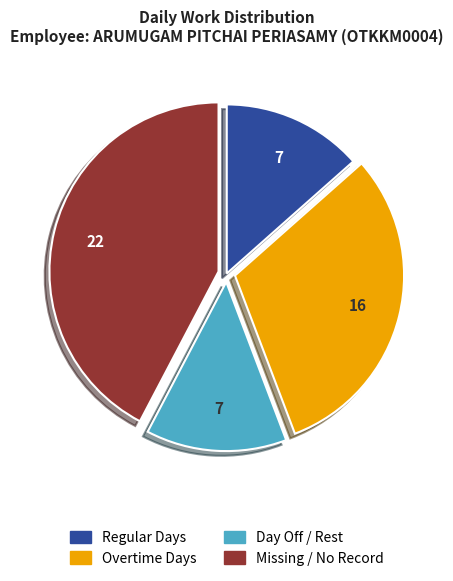

Combined, do Day Off / Rest and Missing / No Record account for over 50%?

Yes